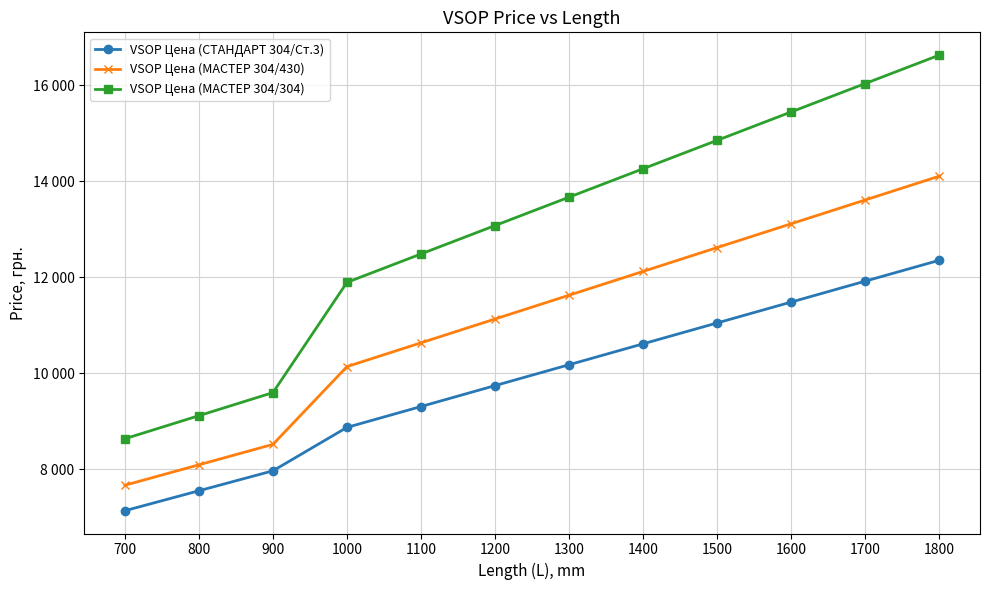

At which label does VSOP Цена (МАСТЕР 304/304) first exceed 13667?

1400